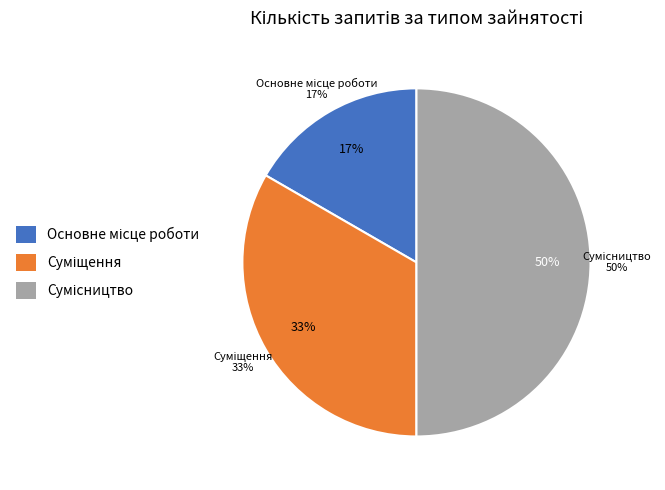

To the nearest percent, what percentage of the pie is Основне місце роботи?

17%